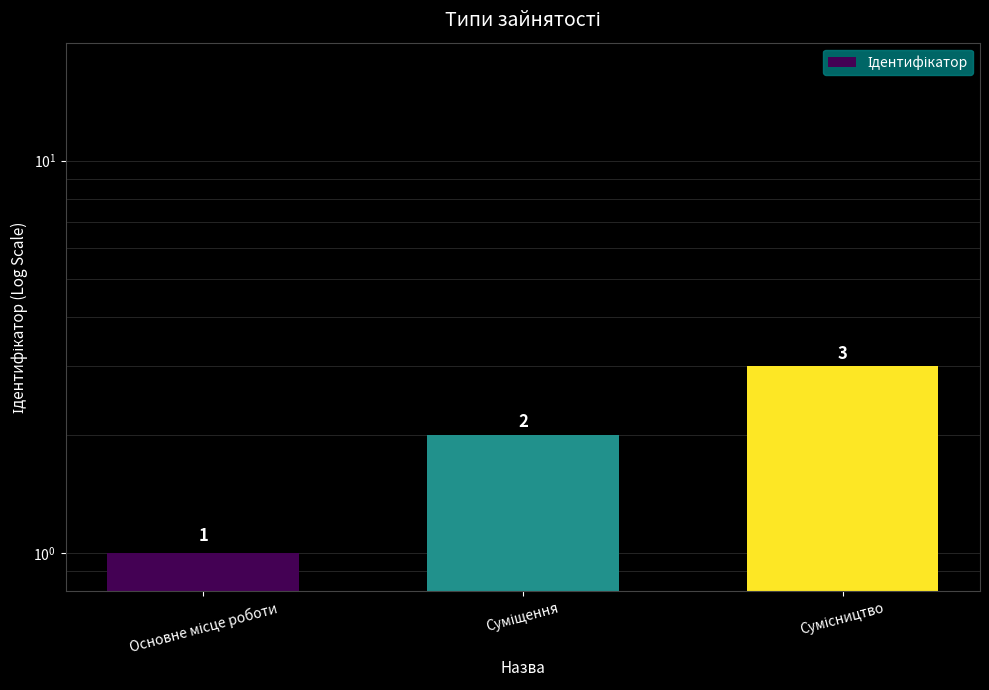

Which category has the highest value across all series?

Сумісництво